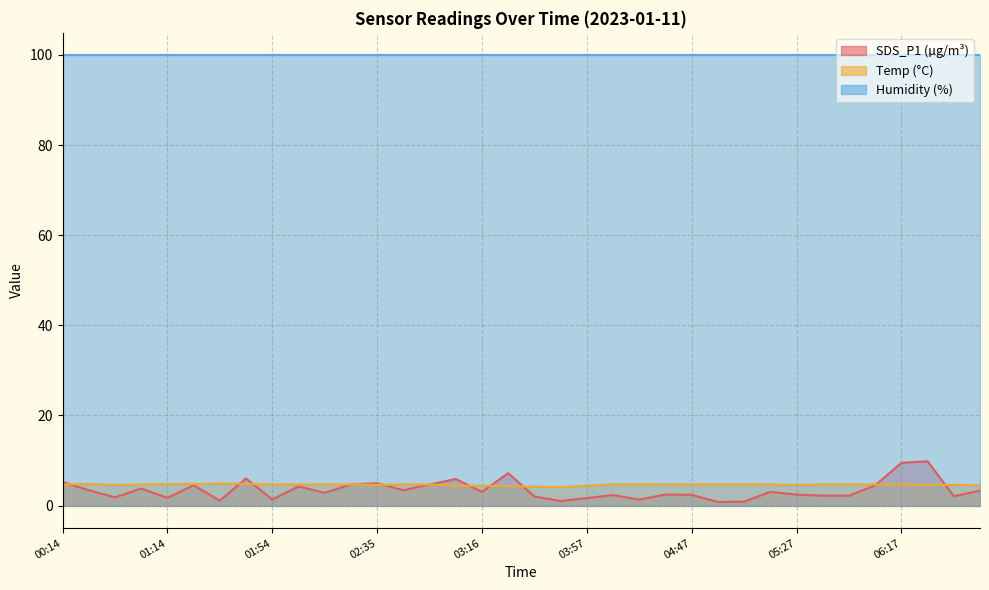

Which category has the lowest value in the SDS_P1 series?

04:57